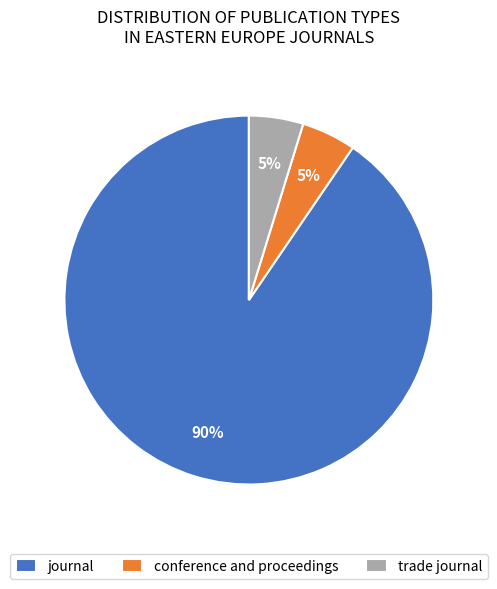

Do journal and trade journal together represent more than half of the pie?

Yes